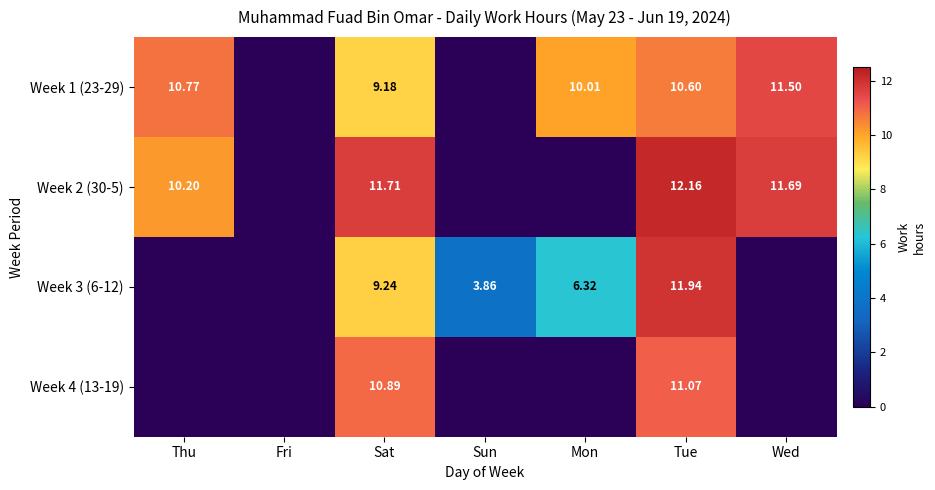

What is the total value across all series at Sat?

41.0